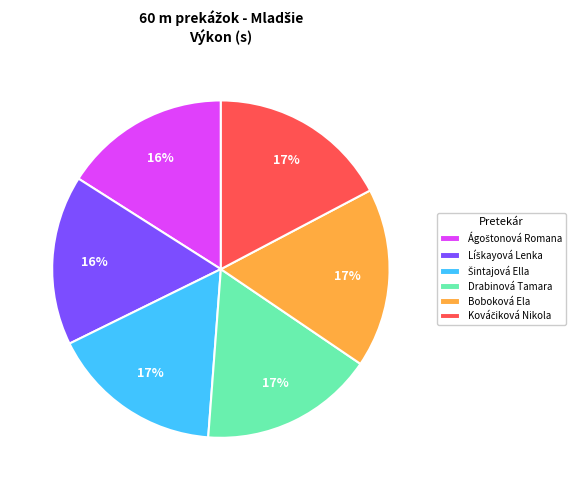

Does Drabinová Tamara account for over 50% of the chart?

No